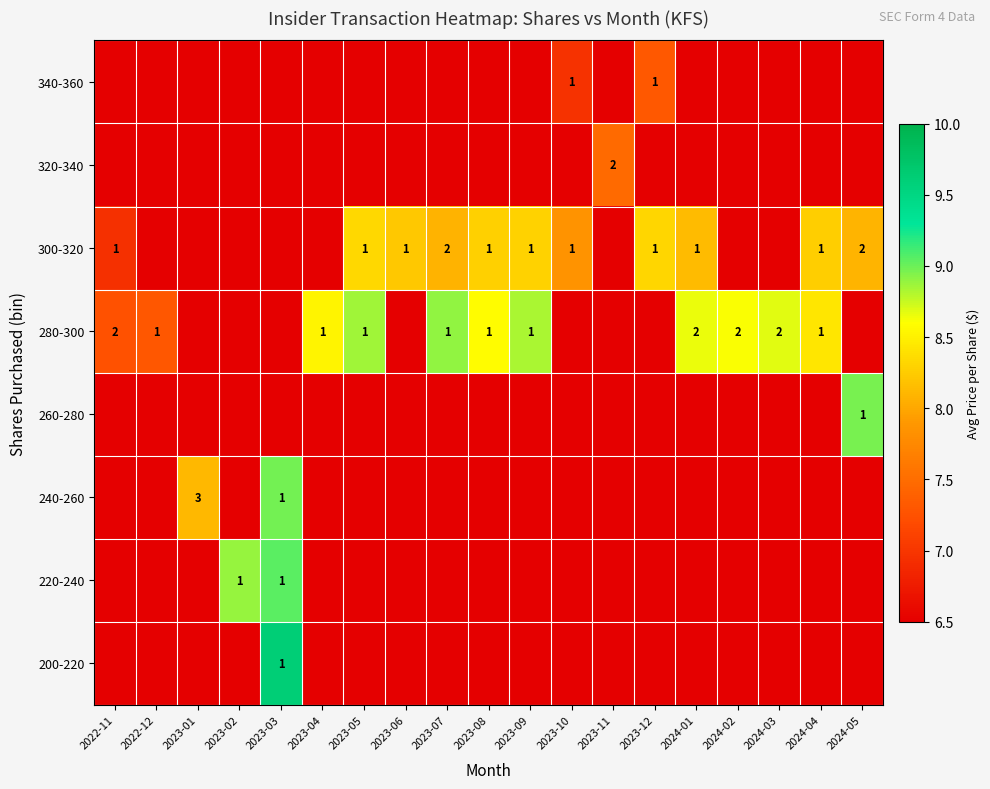

Is it true that 300-320 equals 1 at 2024-04?

True